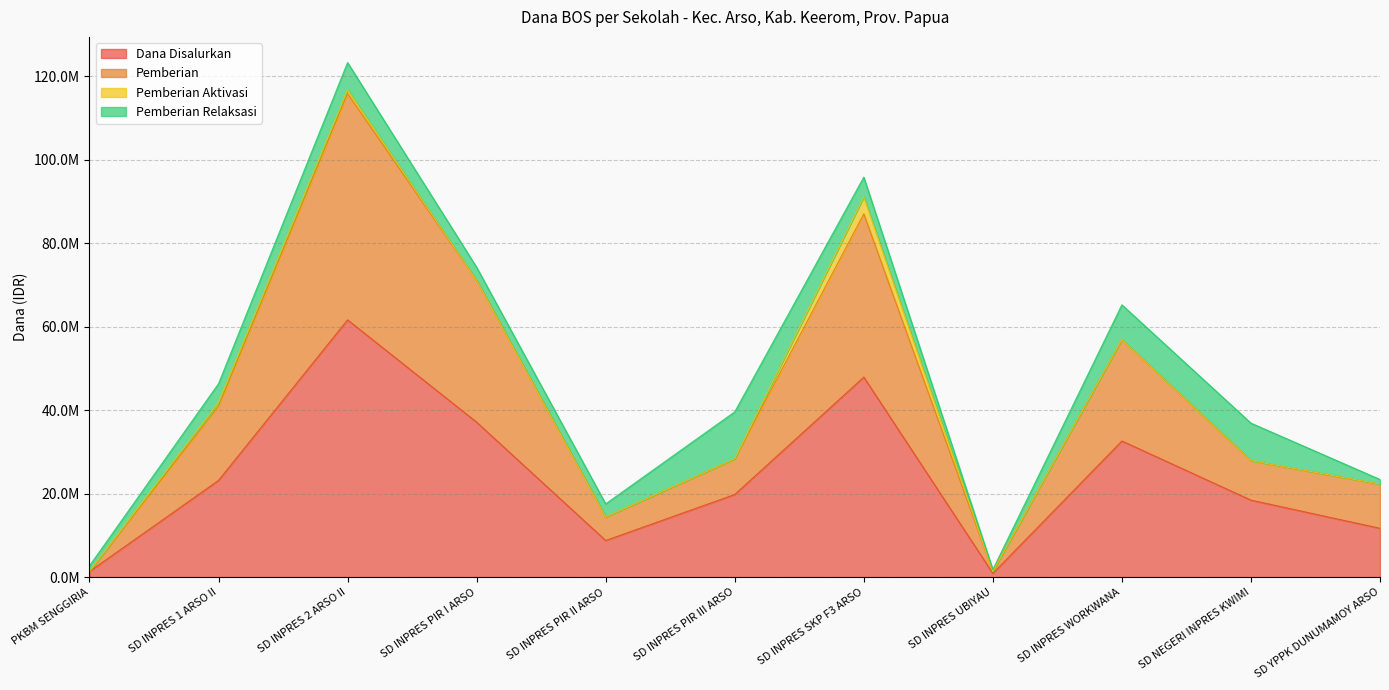

At how many categories does at least one series exceed 74629798?

2